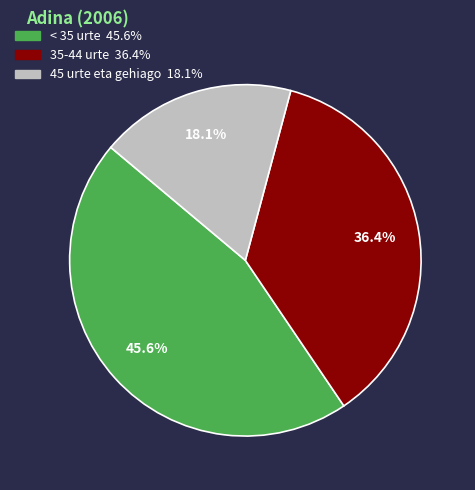

Does < 35 urte represent more than half of the total?

No